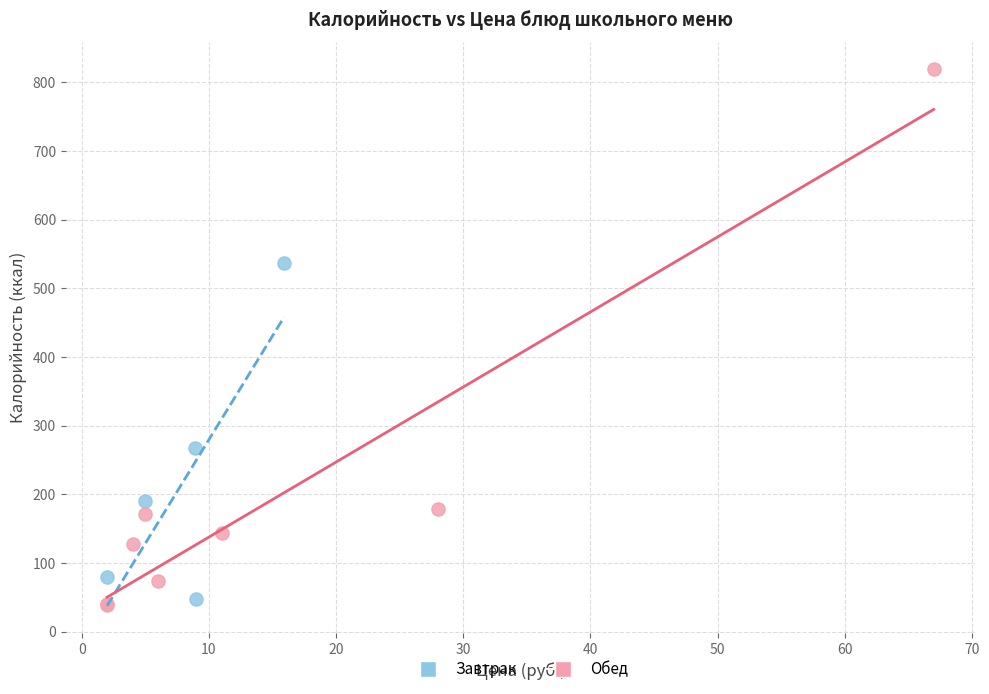

Which series contains the highest Y value?

Обед